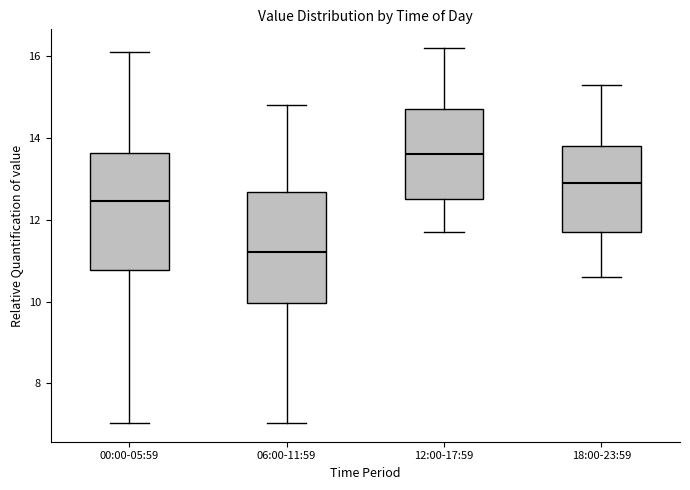

Reading left to right, transcribe this box plot: for each box, give where its median line is, the range the box spans, and where its two whiskers end, as read against the y-axis. The values are not printed on the chart, so give them approximately, as read against the axis.

00:00-05:59: median 12.4, box 10.8 to 13.6, whiskers 7.0 to 16.2
06:00-11:59: median 11.2, box 10.0 to 12.6, whiskers 7.0 to 14.8
12:00-17:59: median 13.6, box 12.6 to 14.8, whiskers 11.8 to 16.2
18:00-23:59: median 13.0, box 11.8 to 13.8, whiskers 10.6 to 15.4